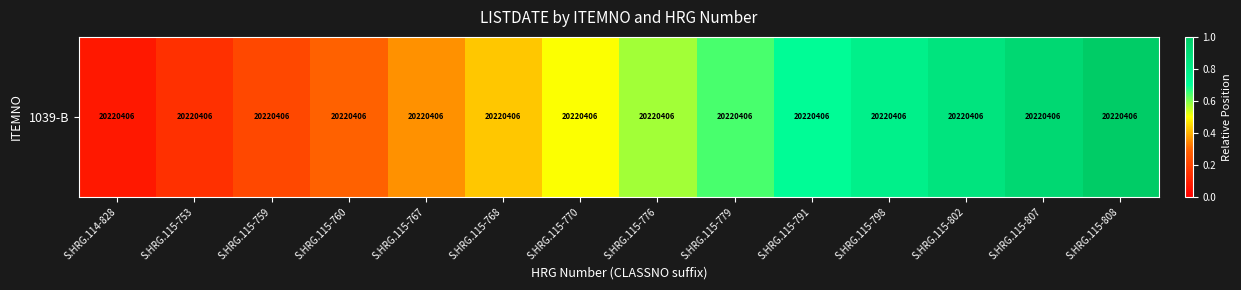

At which label is the value closest to 0?

S.HRG.114-828